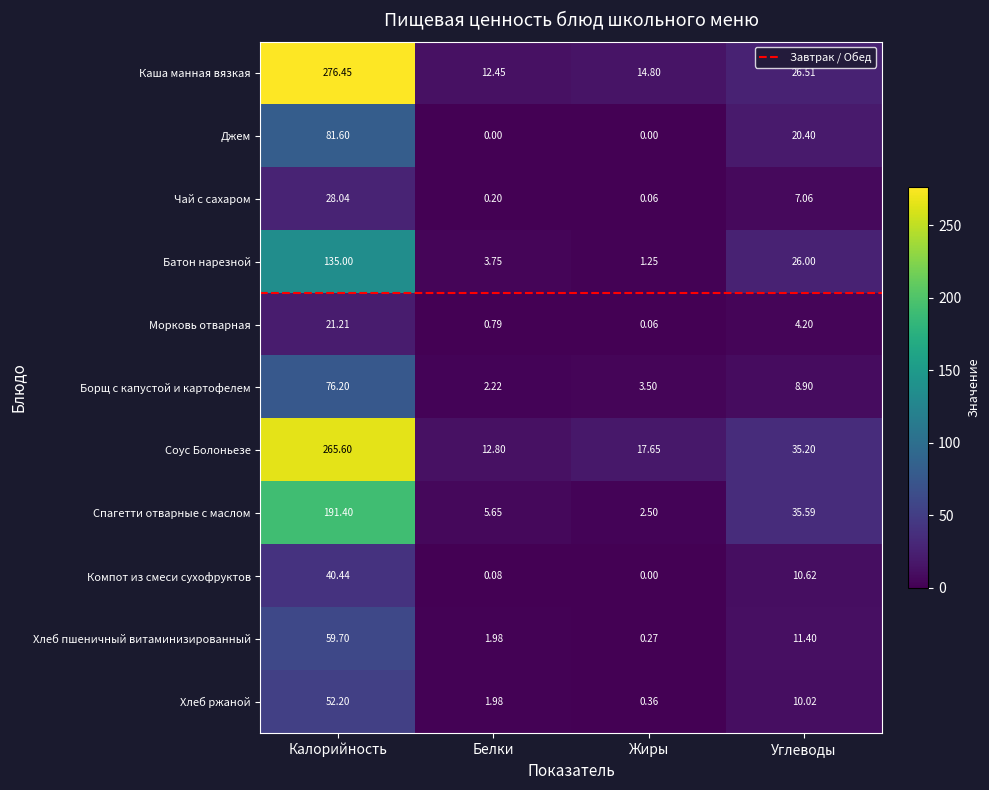

How many data points in Чай с сахаром are less than 7?

2